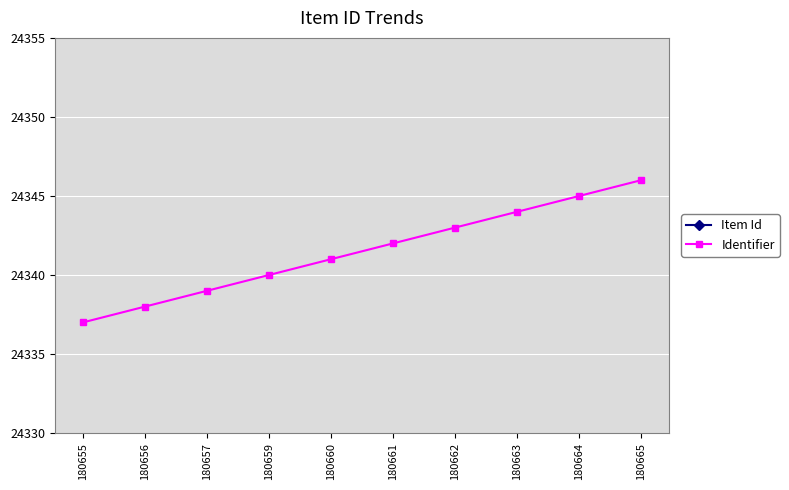

What is the value of the Item Id point at the 10th from the left?

180665